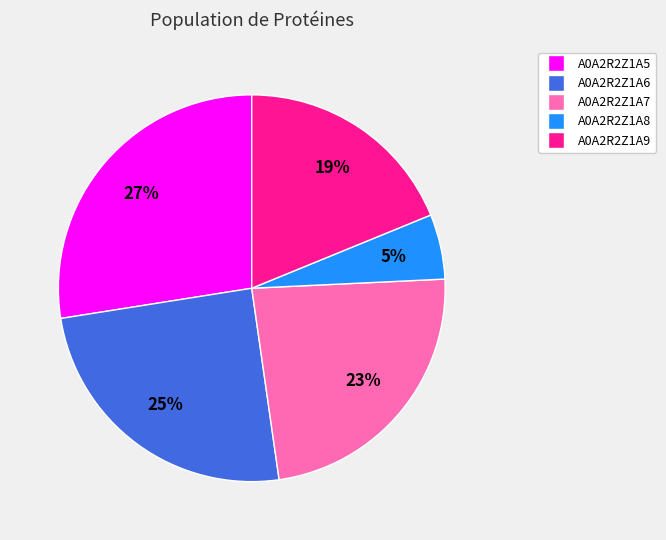

Approximately how many times larger is the value at A0A2R2Z1A6 compared to A0A2R2Z1A7?

1.1